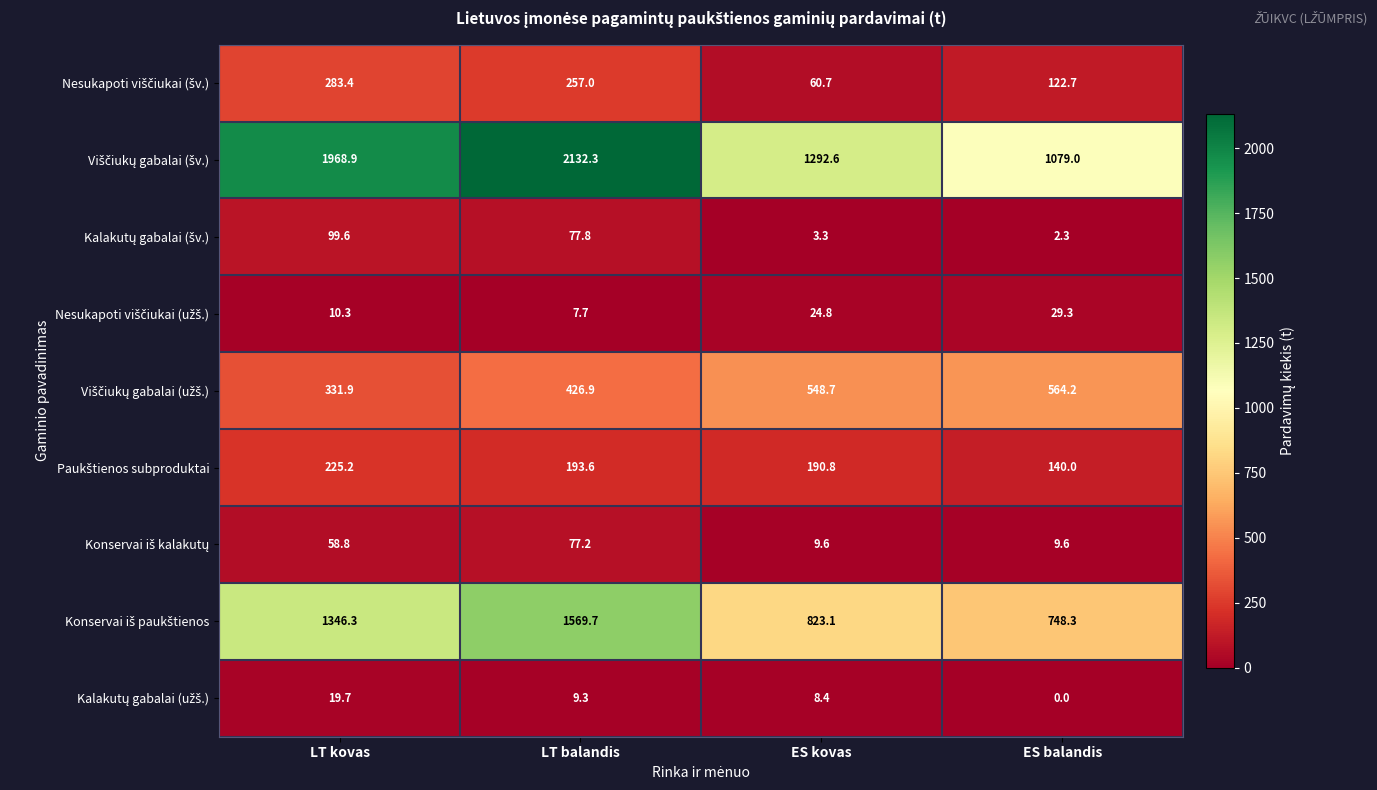

At how many categories does at least one series exceed 124?

4